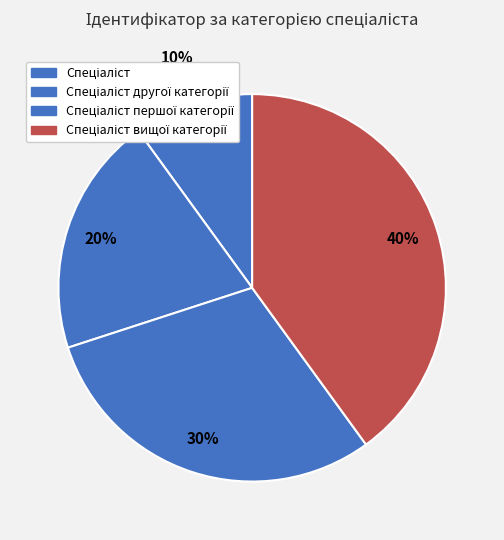

Does any single category account for the majority?

No